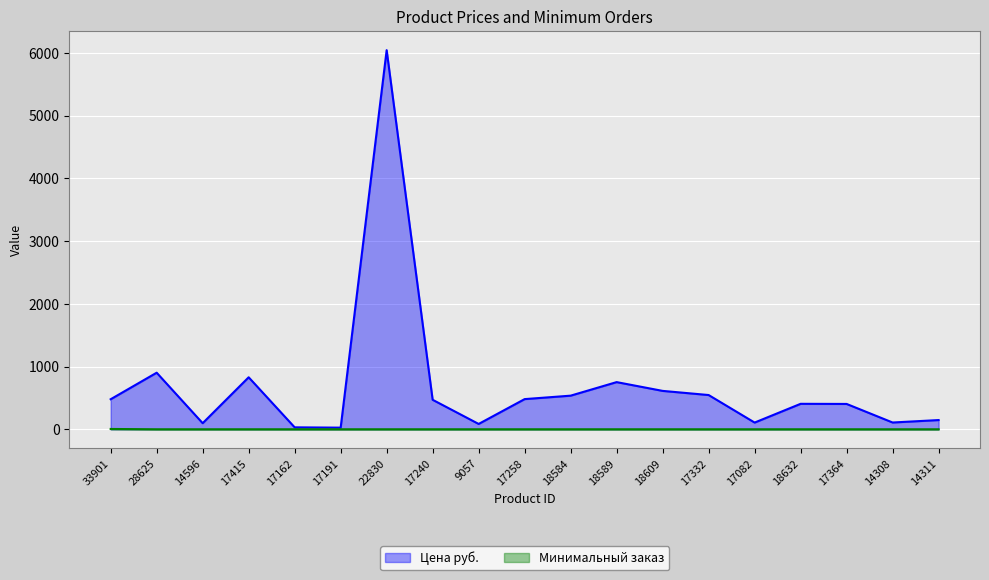

Reading left to right, list all the values displayed in this chart.

Цена руб.: 480	903	98	830	32	27	6045	471	86	482	537	753	613	547	108	407	405	109	148
Минимальный заказ: 6	1	1	1	1	1	1	1	1	1	1	1	1	1	1	1	1	1	1